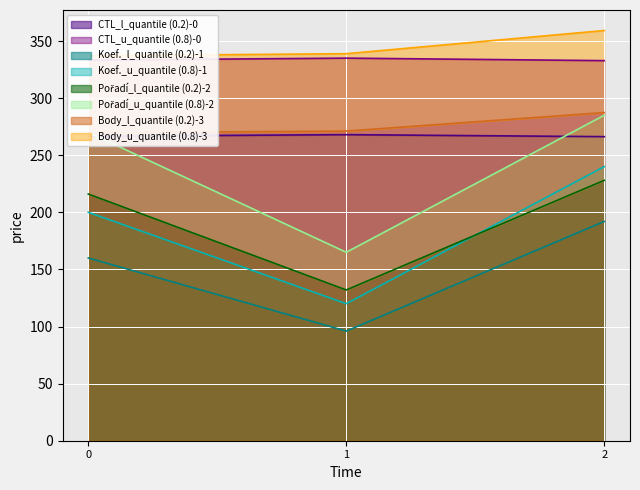

What are all the series names shown in the legend?

CTL, Koef., Pořadí, Body